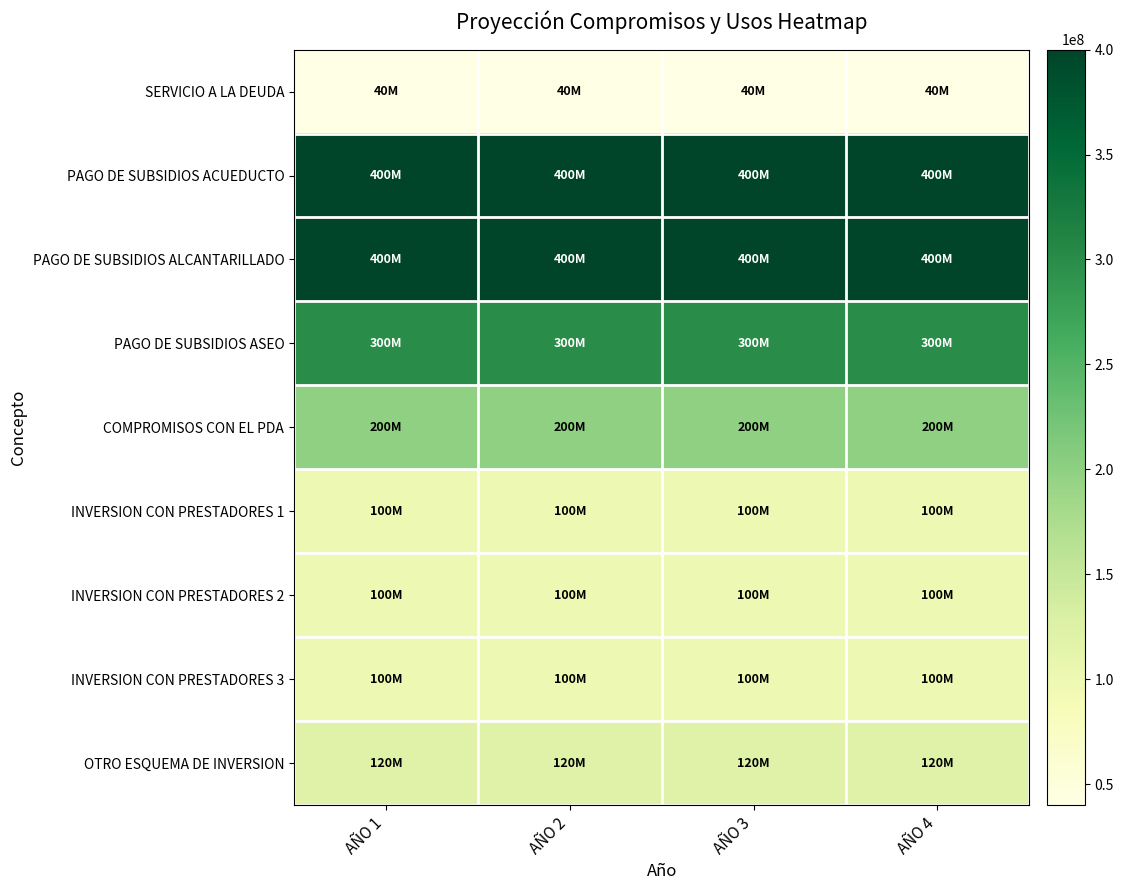

What is the maximum value shown in the chart?

400000000